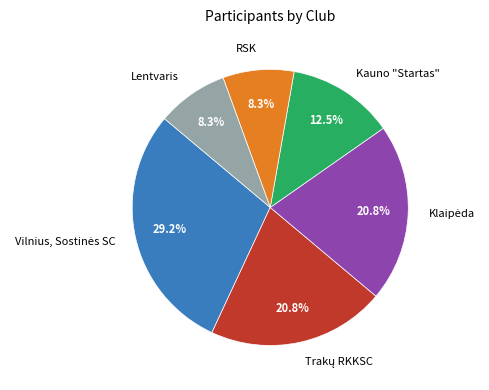

Does Kauno "Startas" account for over 50% of the chart?

No